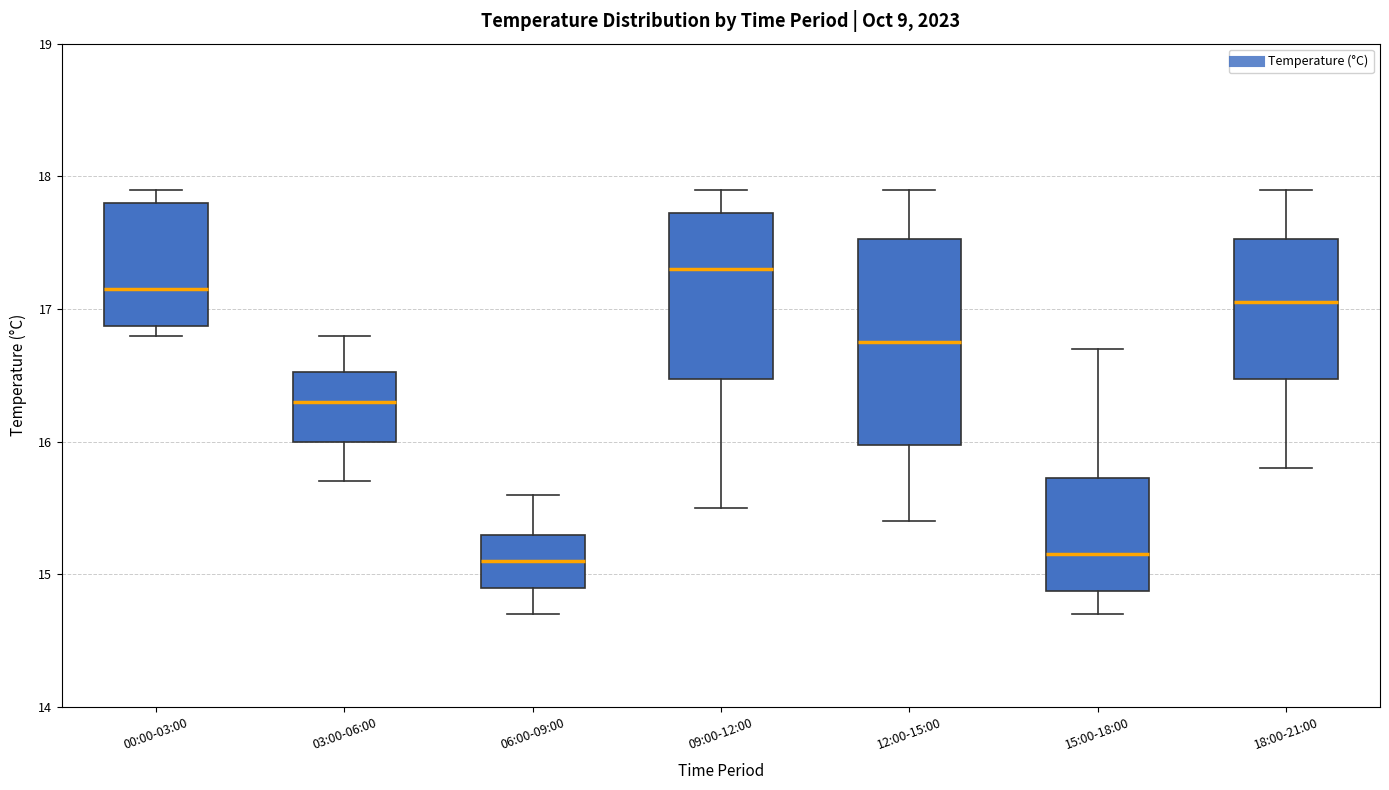

Which box is the tallest, from its lower edge to its upper edge?

12:00-15:00